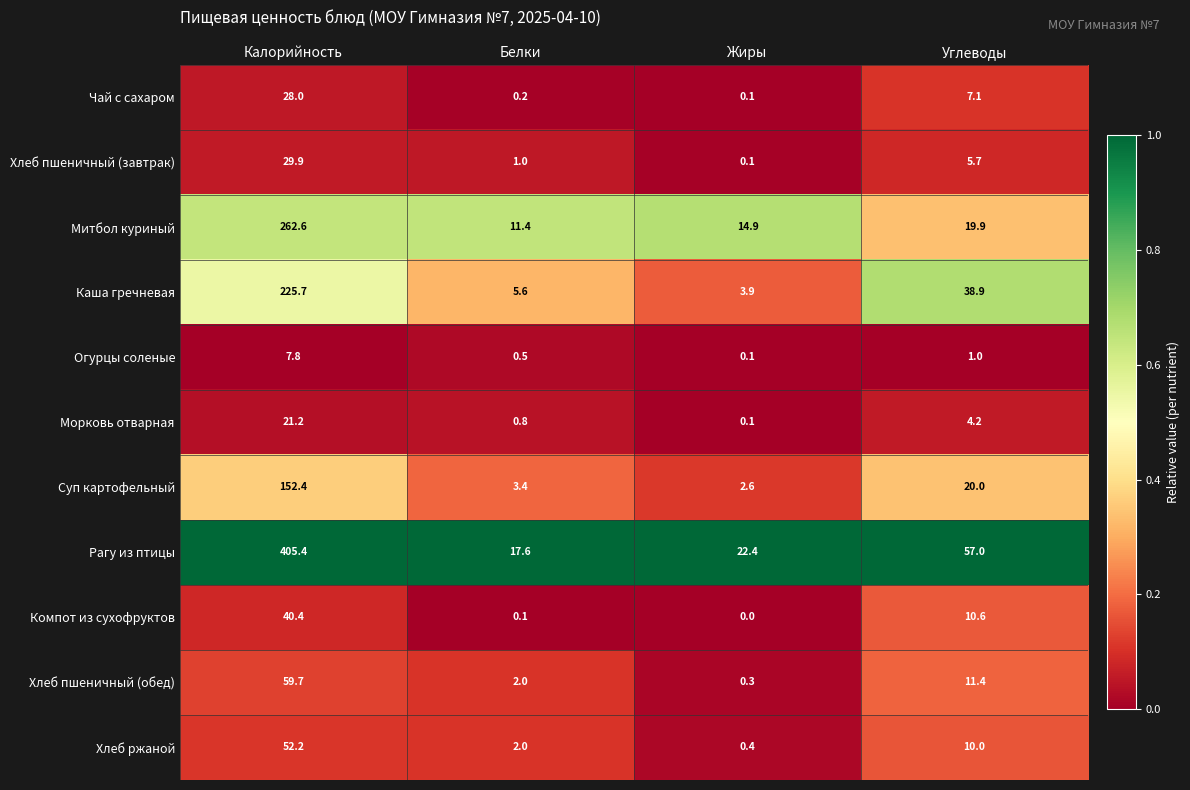

At which category is the sum across all series the highest?

Калорийность